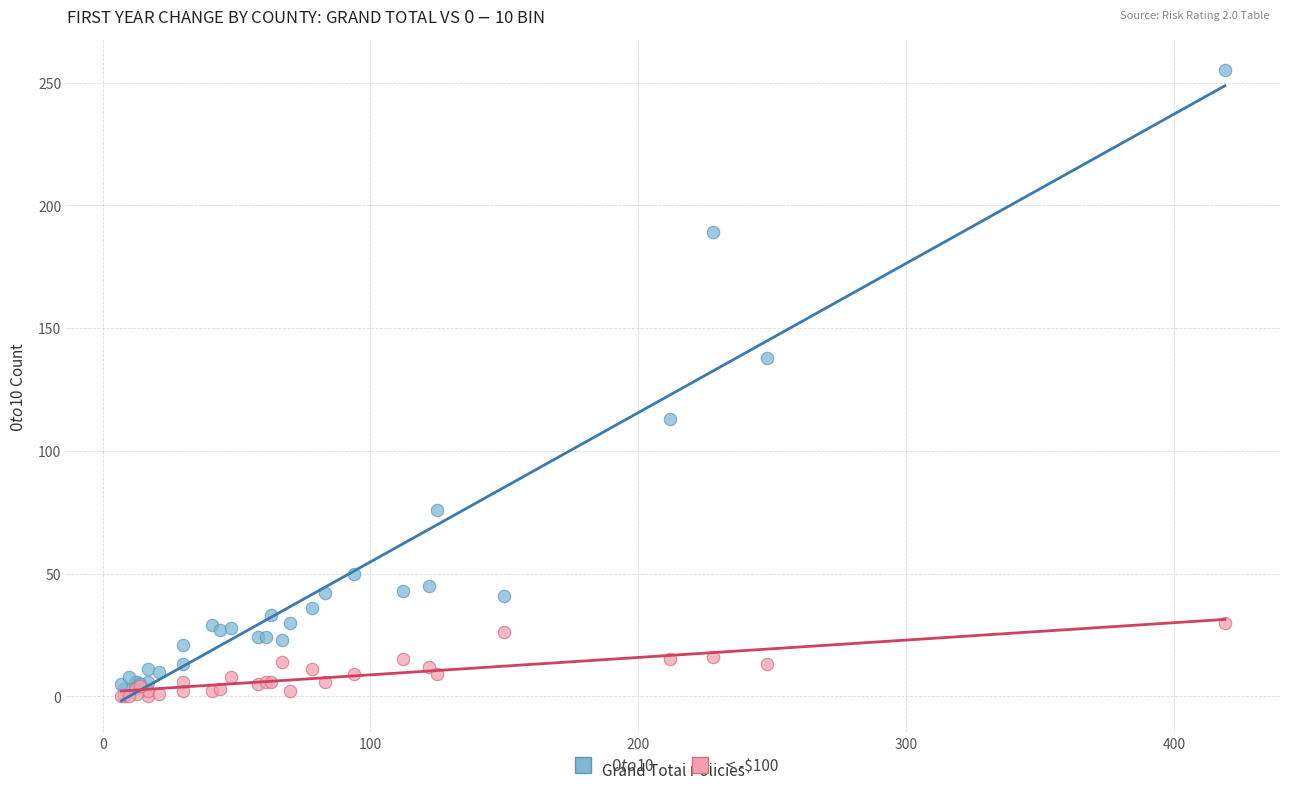

Across all series, what Y value is closest to 127?

138